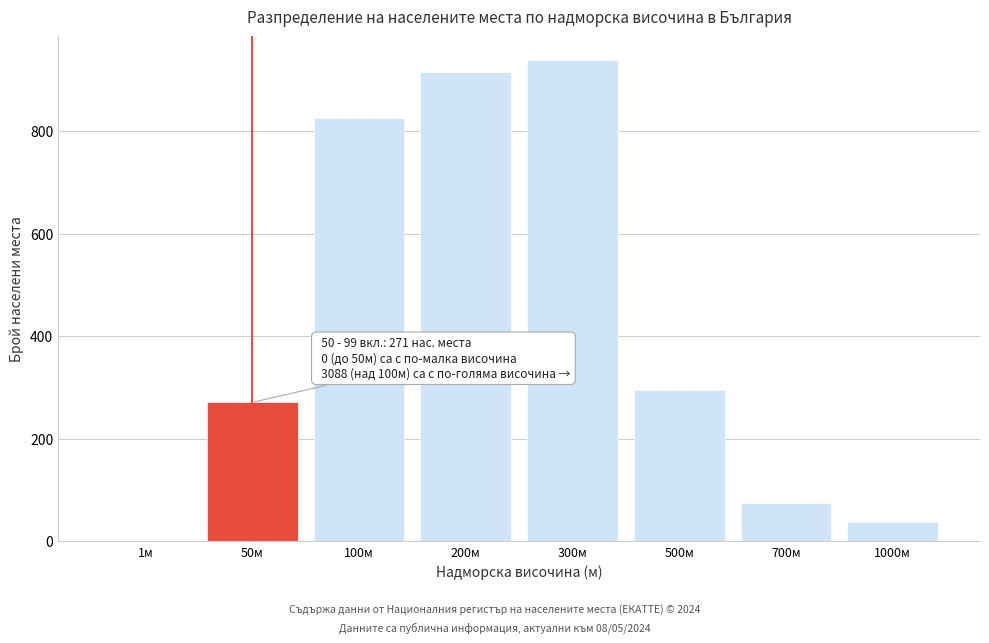

Reading right to left, list all the values displayed in this chart.

1000м=38	700м=75	500м=296	300м=938	200м=915	100м=826	50м=271	1м=0